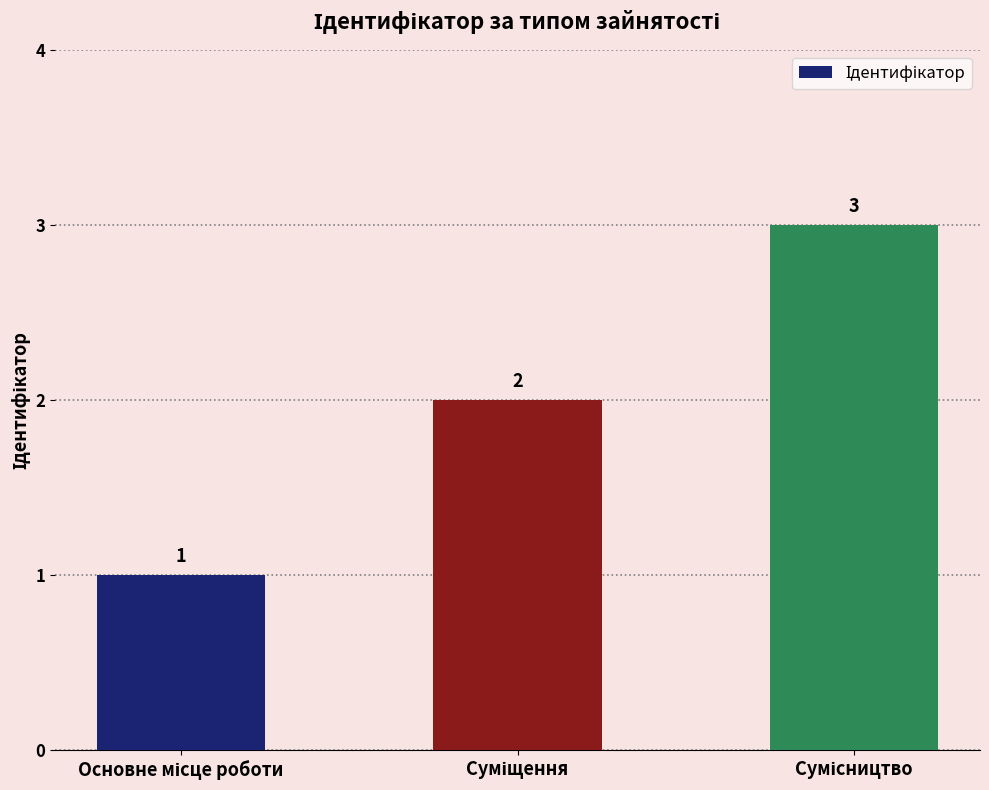

What is the value of the 3rd bar from the left?

3